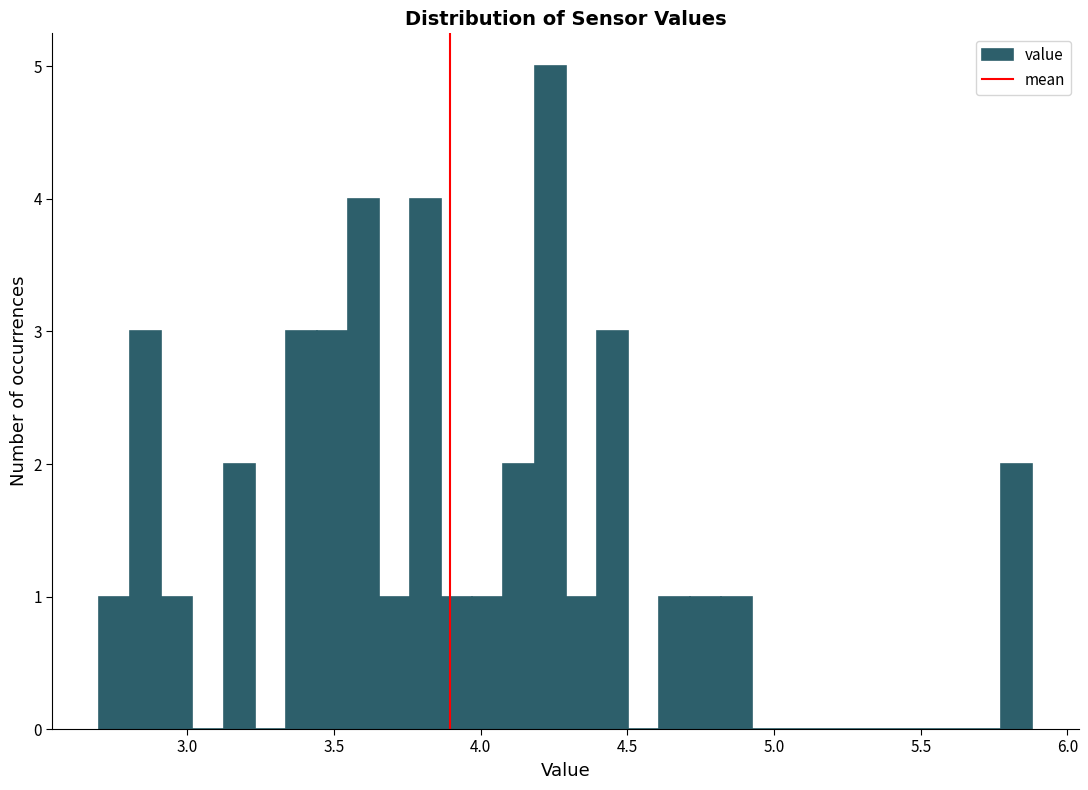

Read against the x-axis, roughly where is the centre of the tallest bar?

4.25